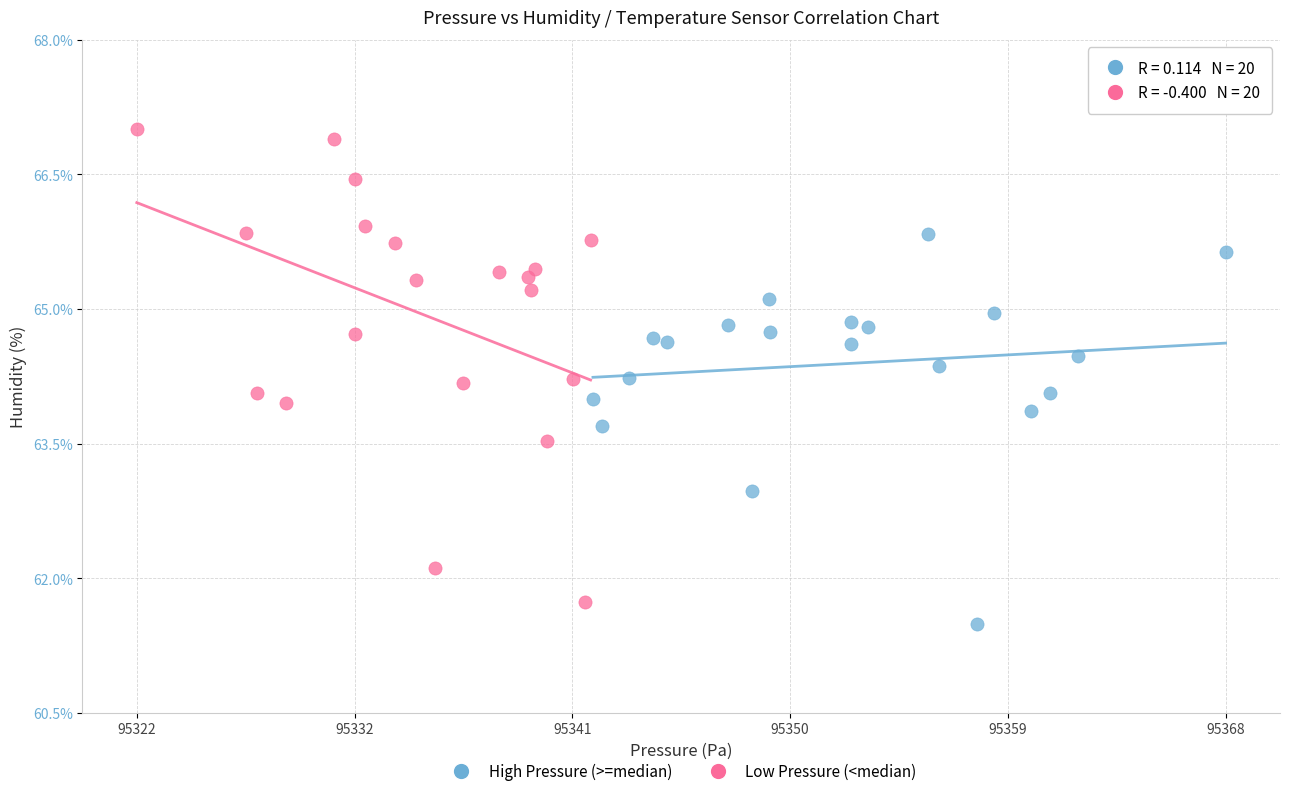

Which series contains the highest Y value?

Low Pressure (<median)